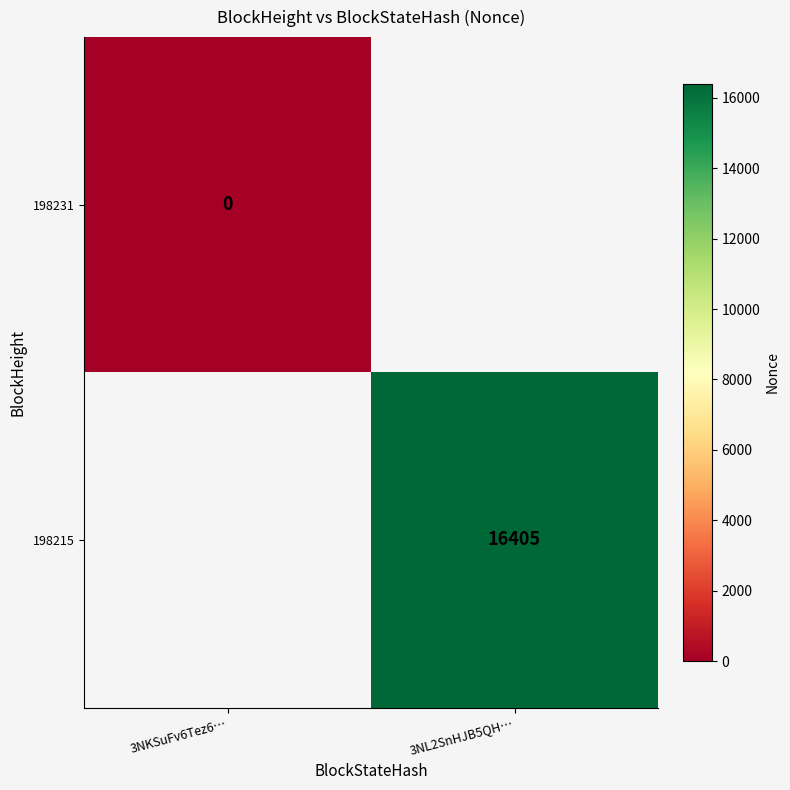

Is the value of 198231 at 3NKSuFv6Tez6… greater than the value of 198215 at 3NL2SnHJB5QH…?

No